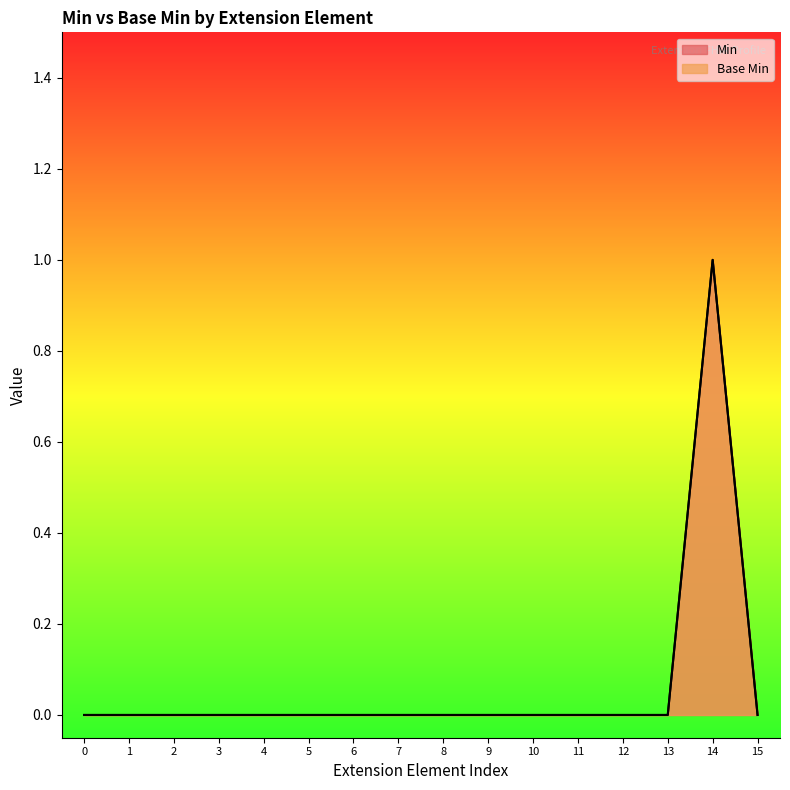

Which series has the largest total across all categories?

Min